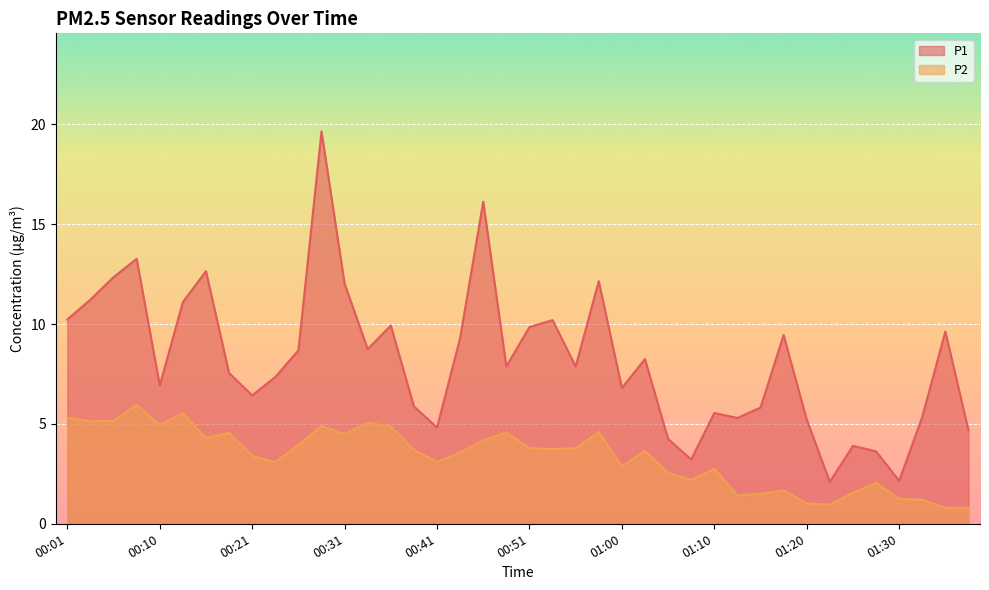

Reading right to left, transcribe all the data shown in this chart.

P1: 01:37=4.7	01:35=9.6	01:32=5.3	01:30=2.1	01:27=3.6	01:25=3.9	01:22=2.1	01:20=5.2	01:17=9.4	01:15=5.8	01:12=5.3	01:10=5.5	01:08=3.2	01:05=4.2	01:03=8.2	01:00=6.8	00:58=12.2	00:55=7.9	00:53=10.2	00:51=9.8	00:48=7.9	00:46=16.1	00:43=9.3	00:41=4.8	00:38=5.9	00:36=9.9	00:33=8.8	00:31=12.0	00:28=19.6	00:26=8.7	00:23=7.3	00:21=6.4	00:18=7.5	00:15=12.7	00:13=11.1	00:10=6.9	00:08=13.3	00:06=12.3	00:03=11.2	00:01=10.2
P2: 01:37=0.8	01:35=0.8	01:32=1.2	01:30=1.2	01:27=2.0	01:25=1.6	01:22=0.9	01:20=1.0	01:17=1.7	01:15=1.5	01:12=1.4	01:10=2.8	01:08=2.2	01:05=2.5	01:03=3.6	01:00=2.9	00:58=4.6	00:55=3.8	00:53=3.8	00:51=3.8	00:48=4.6	00:46=4.2	00:43=3.6	00:41=3.1	00:38=3.7	00:36=4.9	00:33=5.0	00:31=4.5	00:28=4.9	00:26=4.0	00:23=3.1	00:21=3.4	00:18=4.5	00:15=4.3	00:13=5.5	00:10=5.0	00:08=6.0	00:06=5.2	00:03=5.1	00:01=5.3